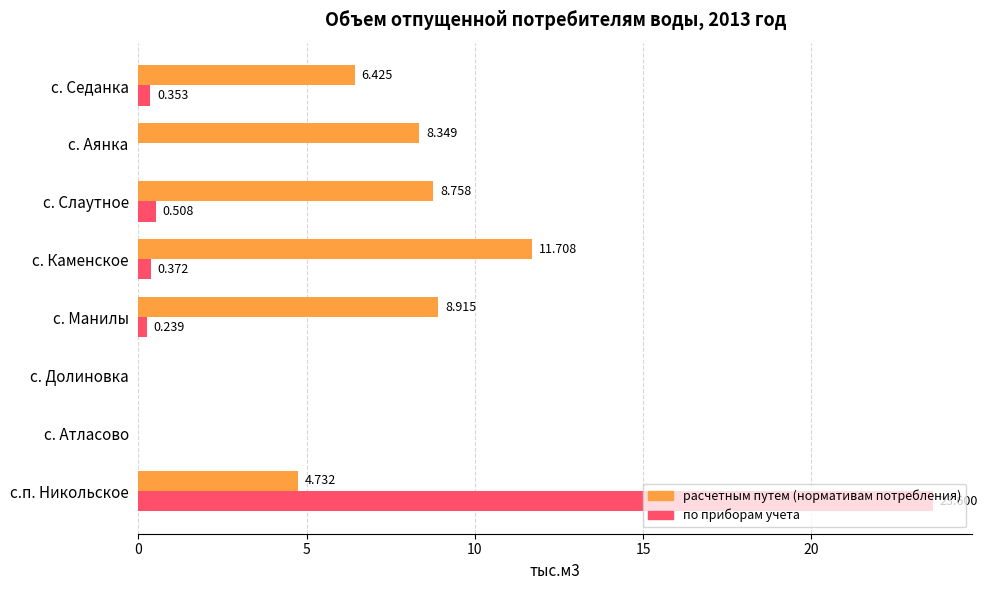

Is the value of по приборам учета at с. Каменское greater than the value of расчетным путем (нормативам потребления) at с. Манилы?

No